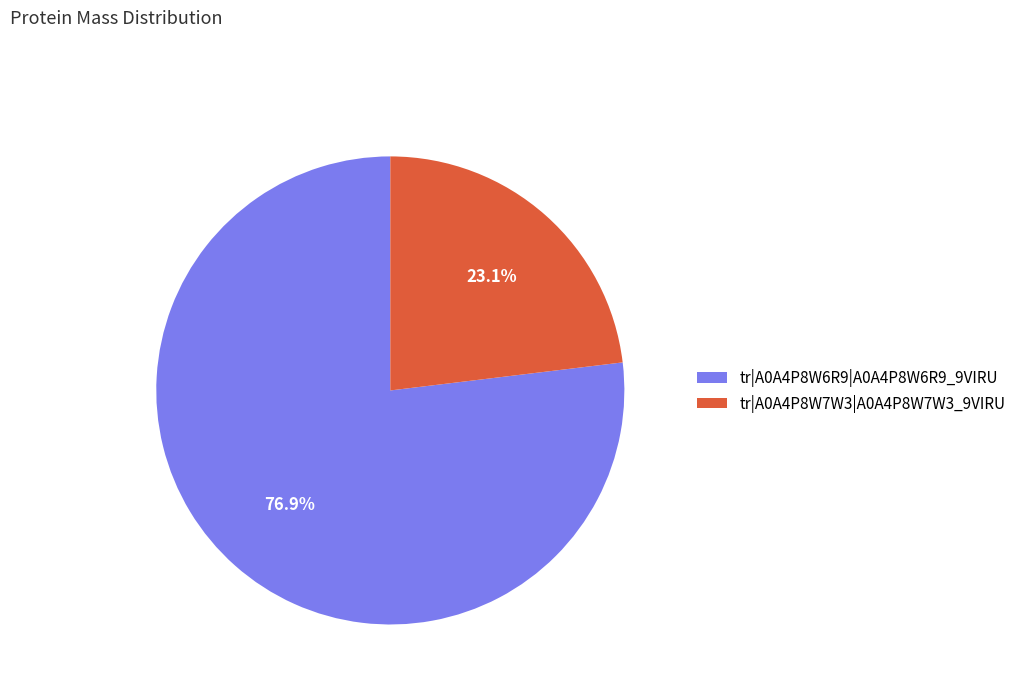

What percentage is NOT represented by tr|A0A4P8W7W3|A0A4P8W7W3_9VIRU?

76.9%